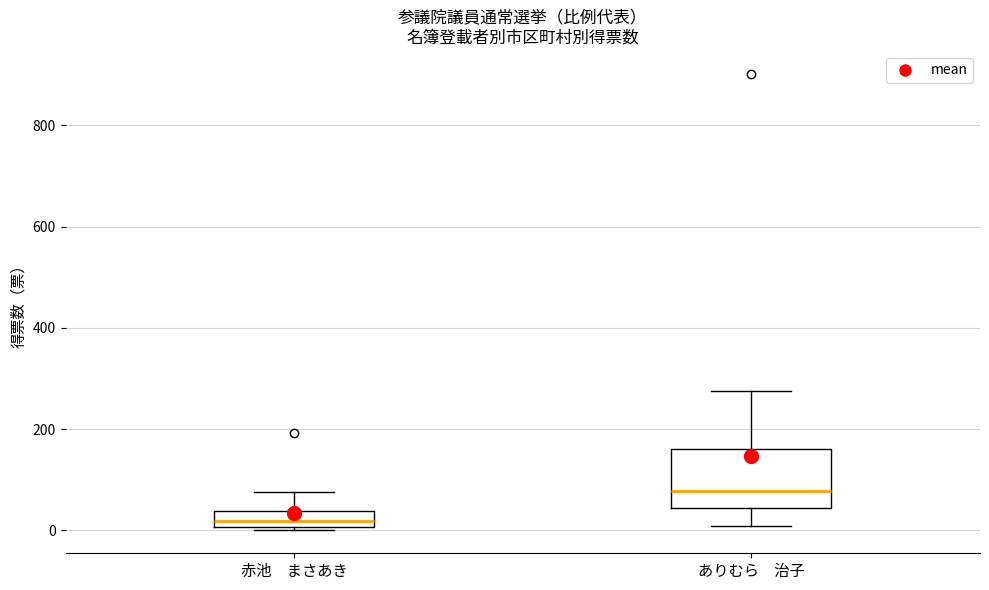

Reading left to right, transcribe this box plot: for each box, give where its median line is, the range the box spans, and where its two whiskers end, as read against the y-axis. The values are not printed on the chart, so give them approximately, as read against the axis.

赤池 まさあき: median 20, box 0 to 40, whiskers 0 (just below the box's lower edge) to 80
ありむら 治子: median 80, box 40 to 160, whiskers 0 to 280